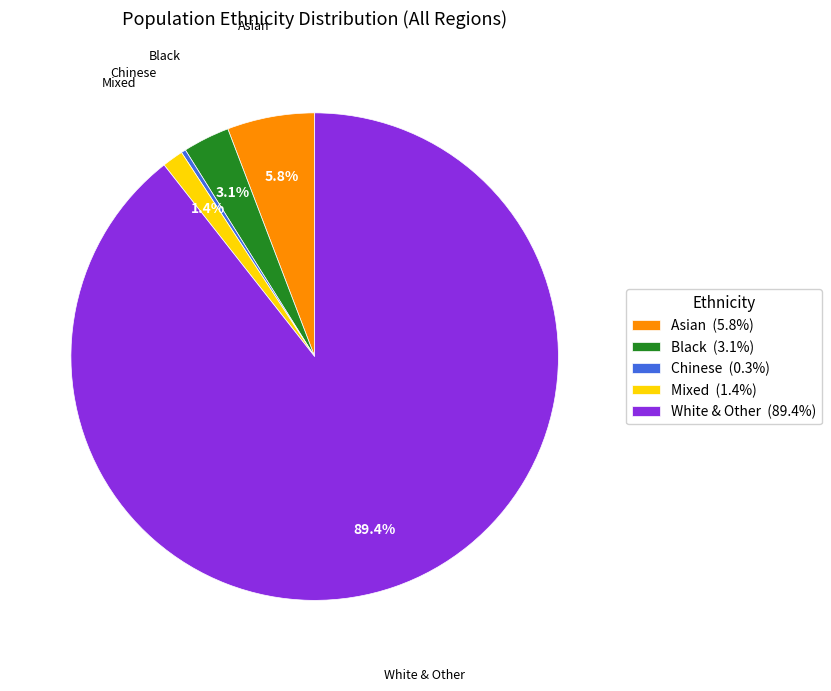

Is the sum of Mixed (1.4%) and White & Other (89.4%) greater than half?

Yes